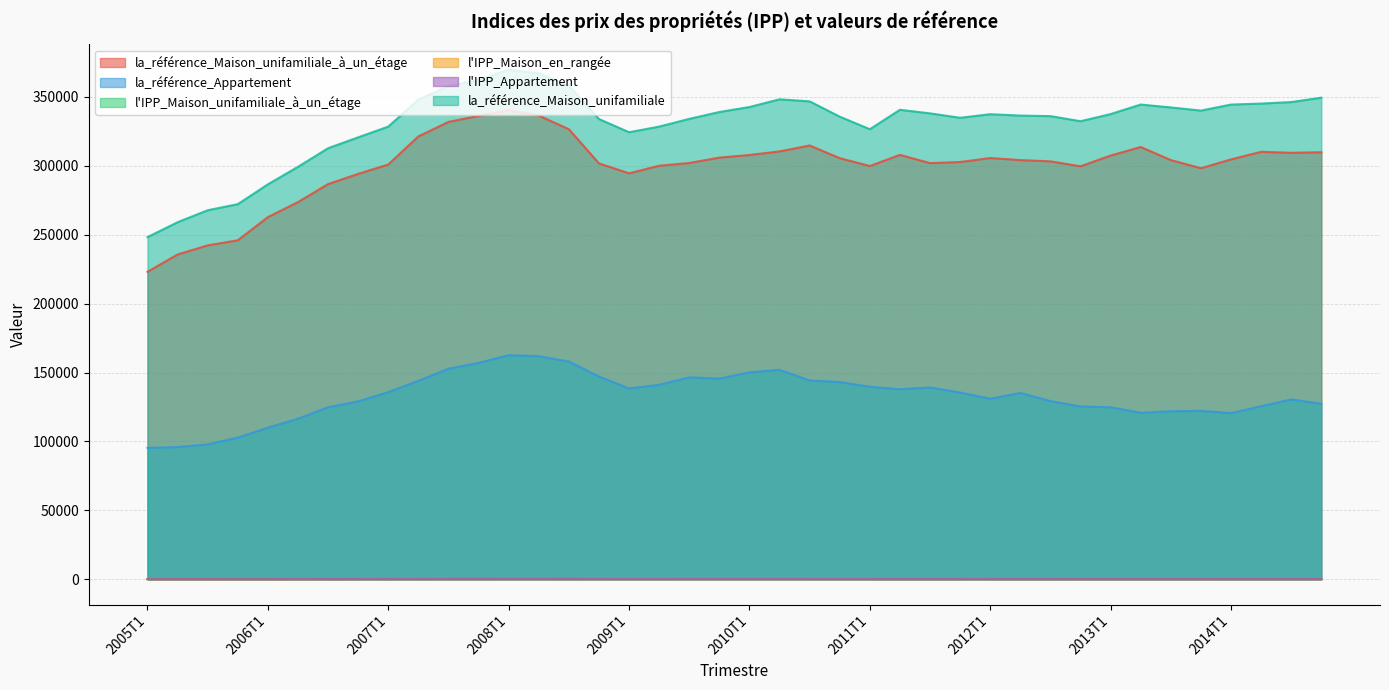

What is the spread (max minus min) of values at 2012T4?

332268.3